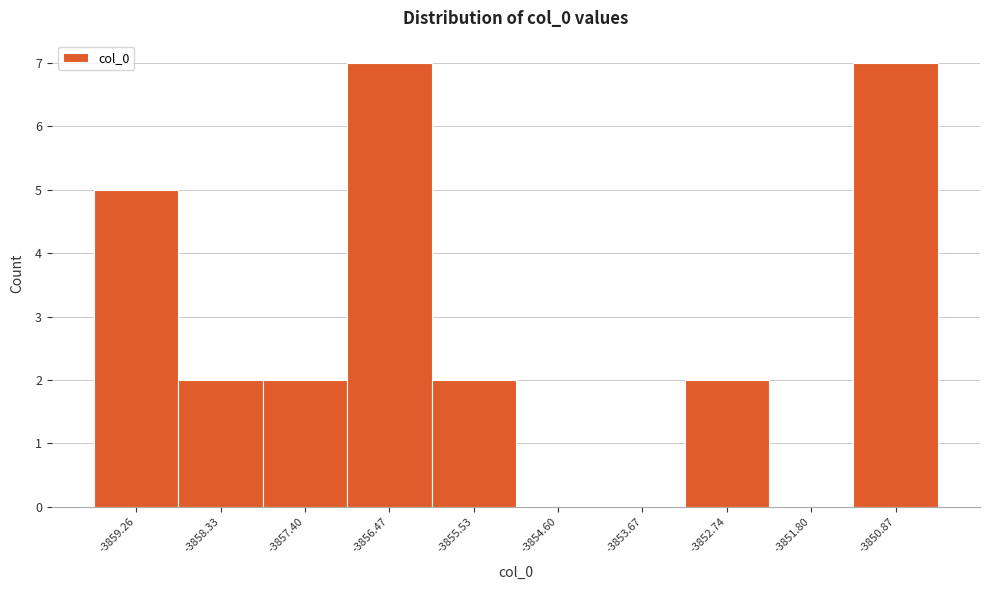

Reading left to right, list every bar in this chart as the range it spans on the x-axis followed by its height. Neither the bar edges nor the heights are printed on the chart, so give them approximately, as read against the axes.

-3859.7 to -3858.8: 5
-3858.8 to -3857.9: 2
-3857.9 to -3856.9: 2
-3856.9 to -3856.0: 7
-3856.0 to -3855.1: 2
-3855.1 to -3854.1: 0
-3854.1 to -3853.2: 0
-3853.2 to -3852.3: 2
-3852.3 to -3851.3: 0
-3851.3 to -3850.4: 7